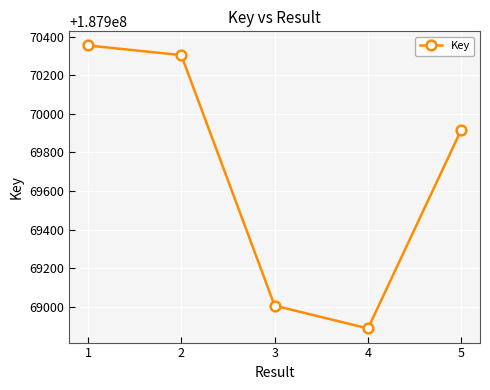

What is the difference between the maximum and minimum values?

1465